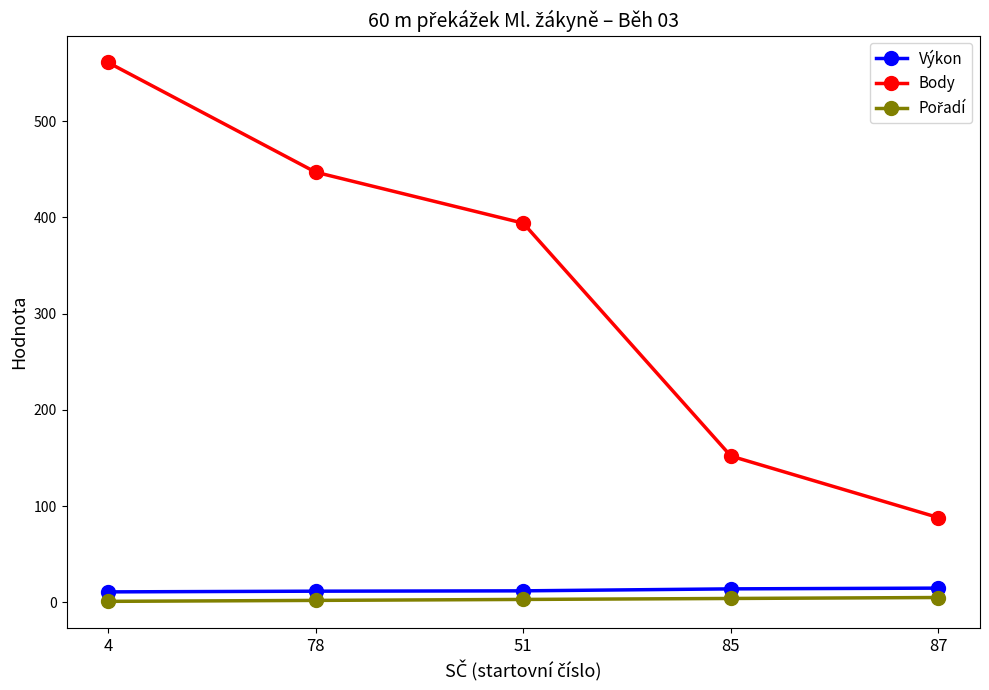

Is it true that Výkon equals 11.9 at 51?

True